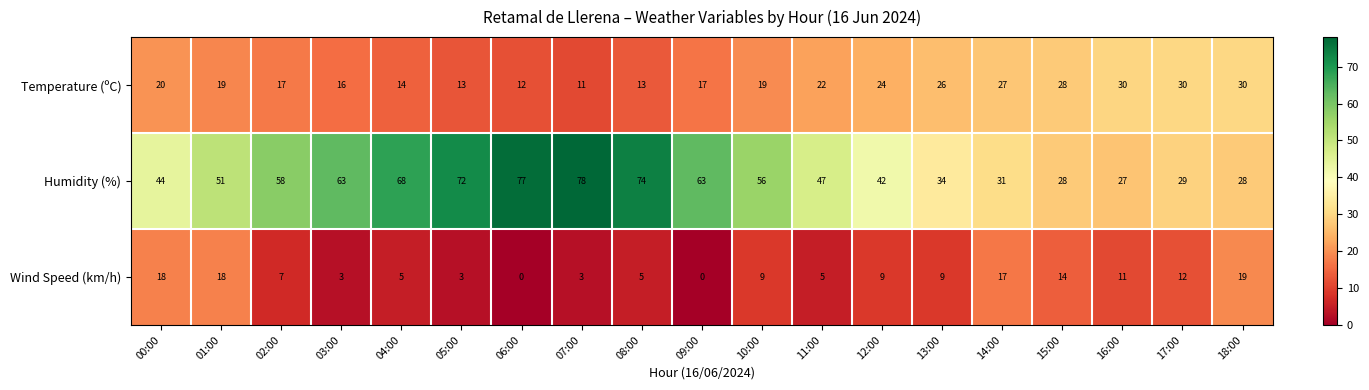

What is the average value of the Temperature (ºC) series?

20